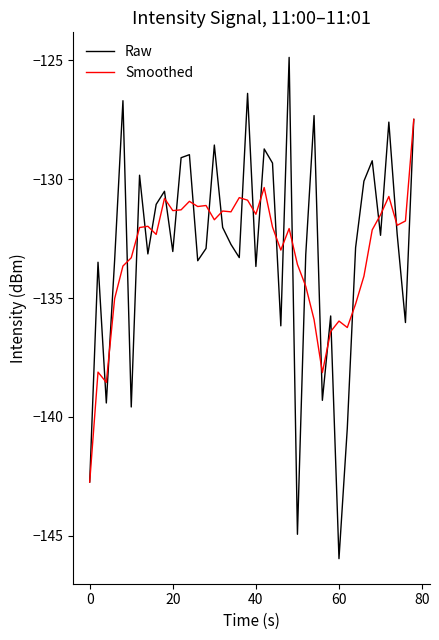

What are all the series names shown in the legend?

Raw, Smoothed